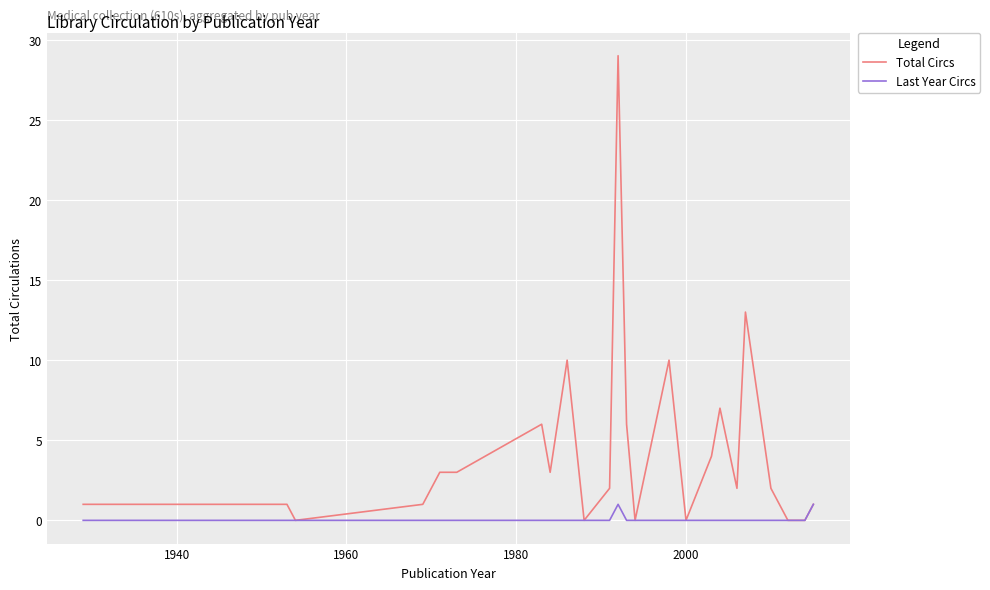

What is the greatest value displayed?

29